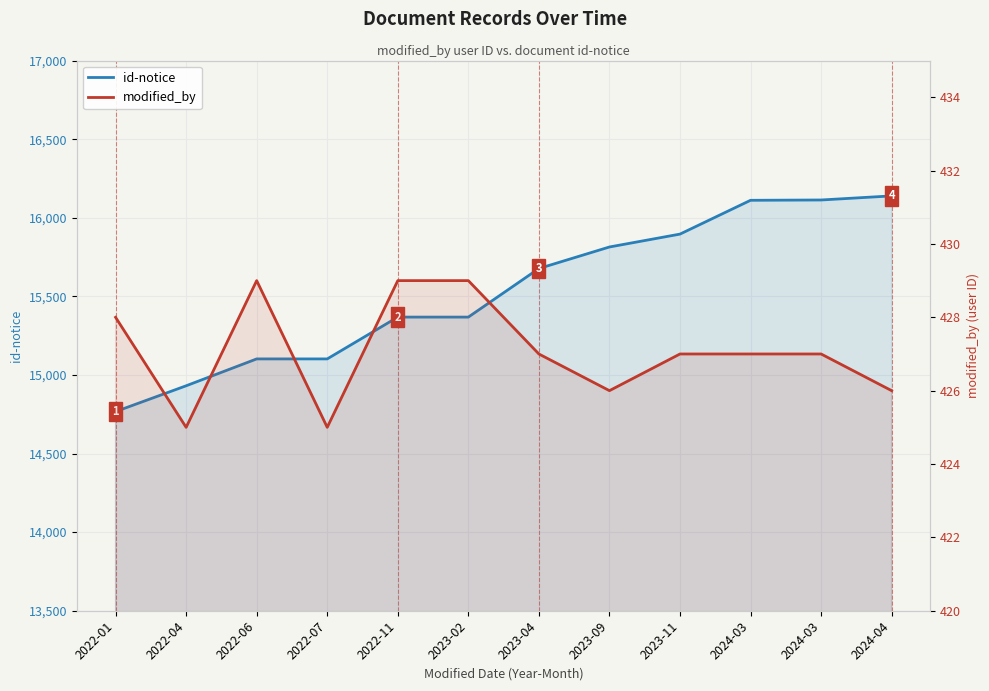

What is the difference between the id-notice values at 2024-04 and 2022-11?

771